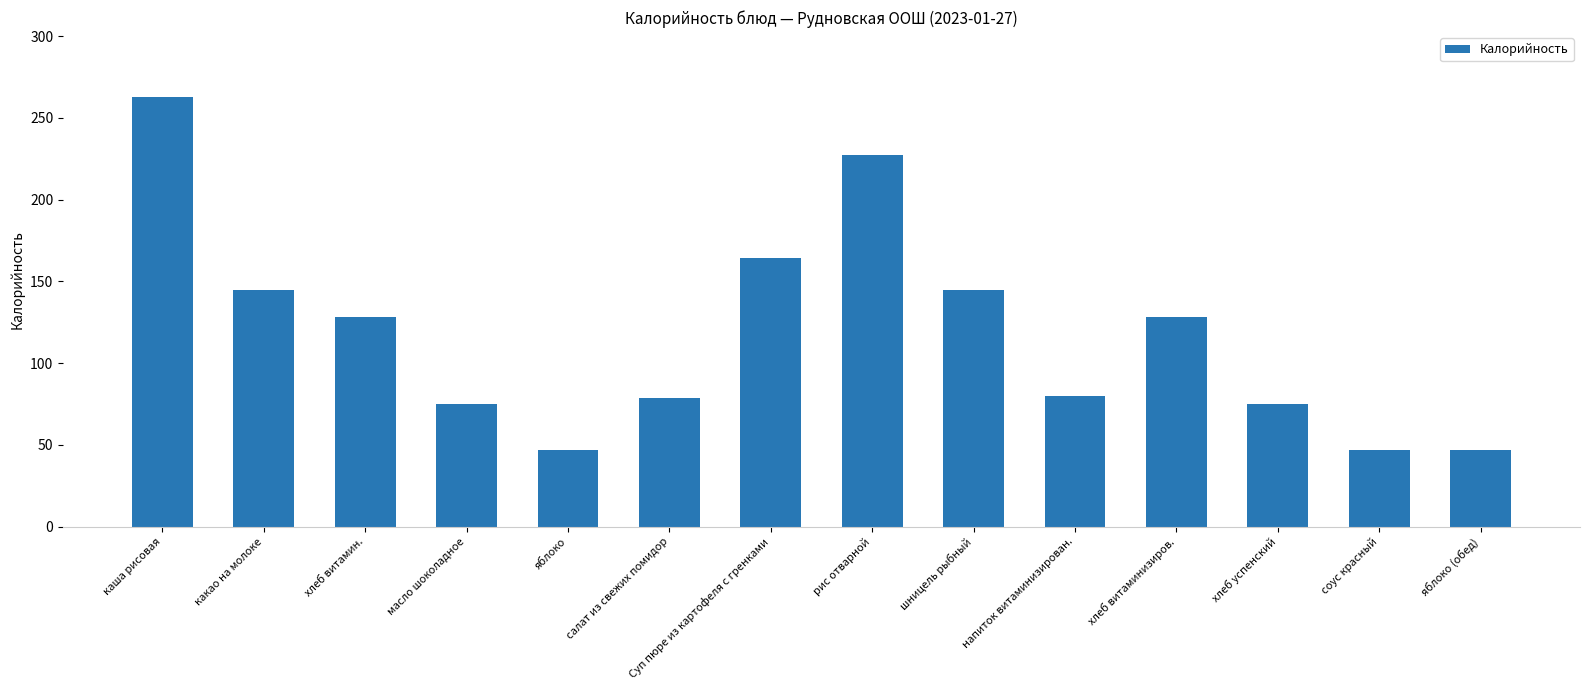

What is the difference between the values at напиток витаминизирован. and каша рисовая?

183